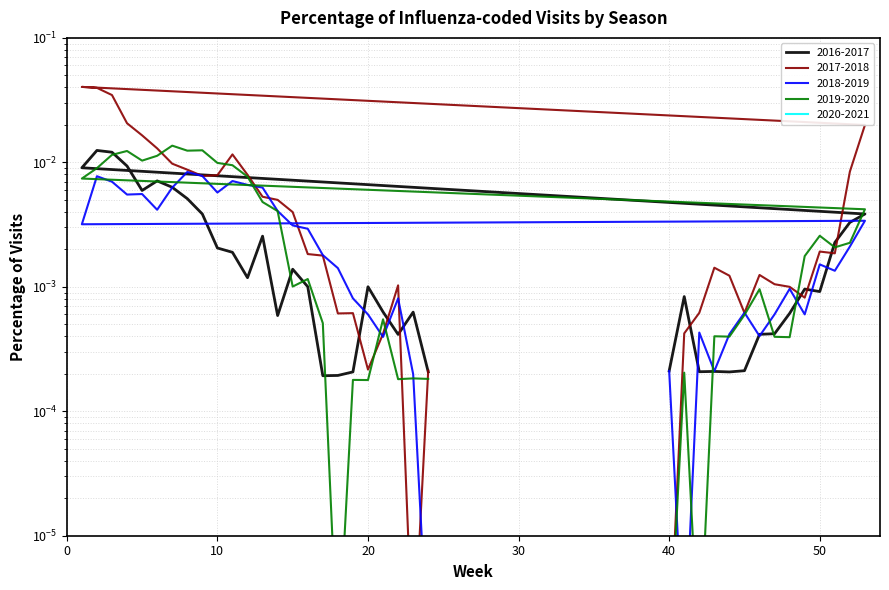

Which series changed the most between 1 and 8?

2017-2018